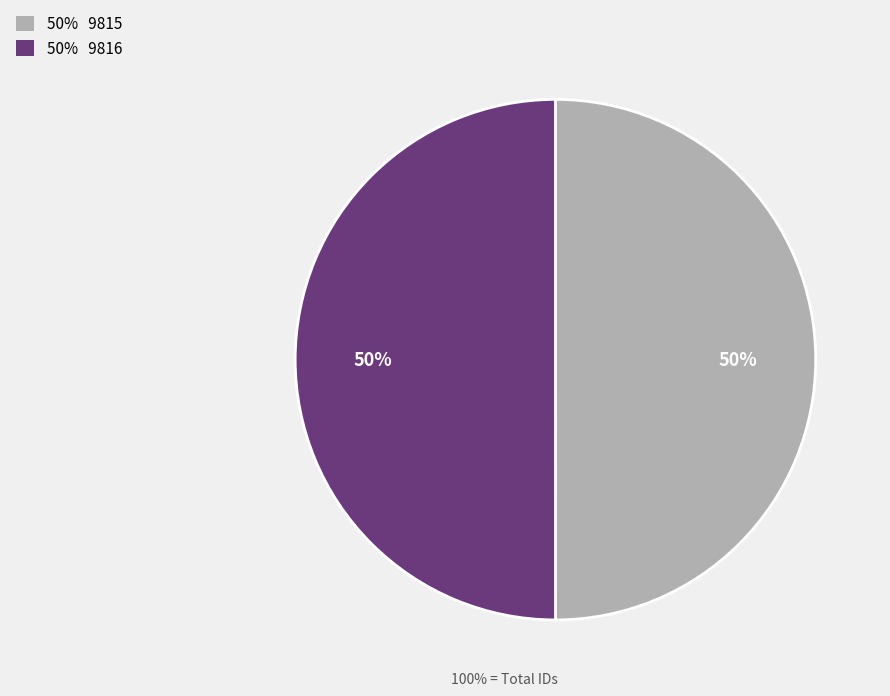

To the nearest percent, what is the average slice percentage?

50%